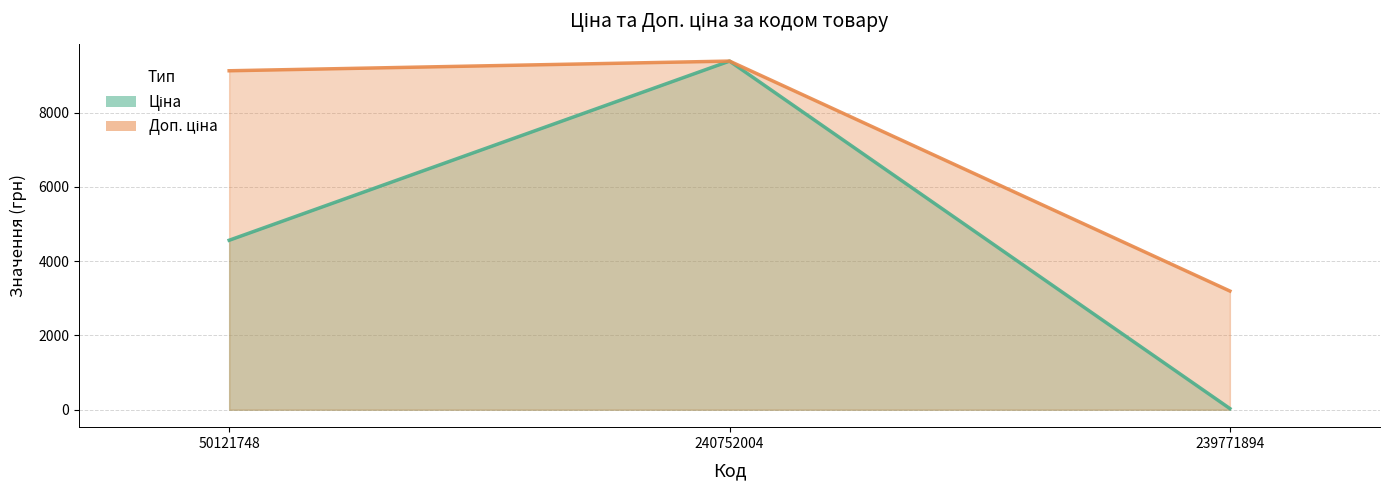

At which category does the chart reach its minimum across all series?

239771894